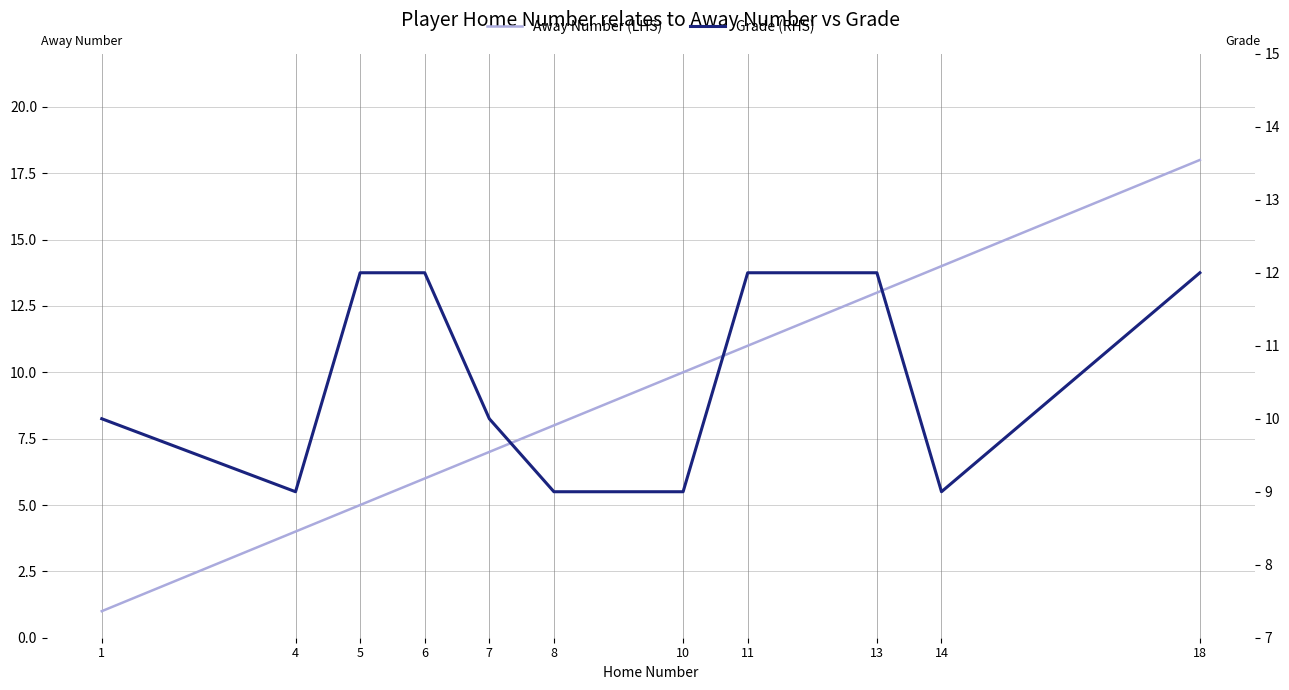

What is the value of the Grade (RHS) point at the 9th from the left?

12